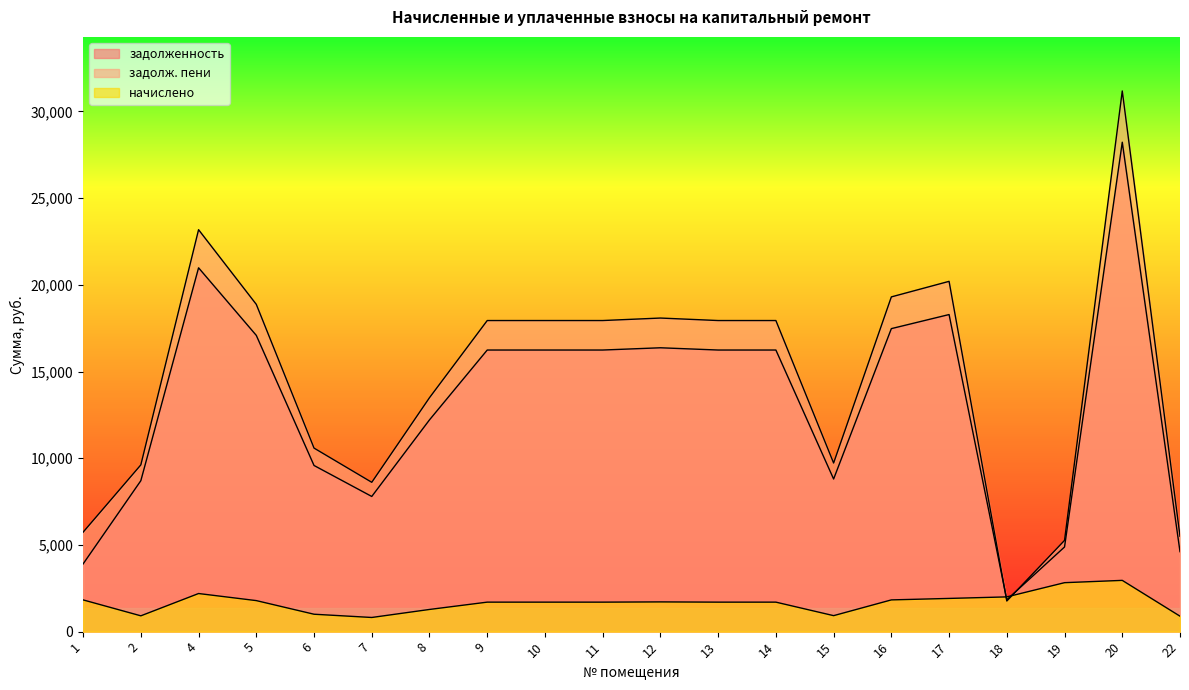

Where does the начислено series first go above 1701?

1